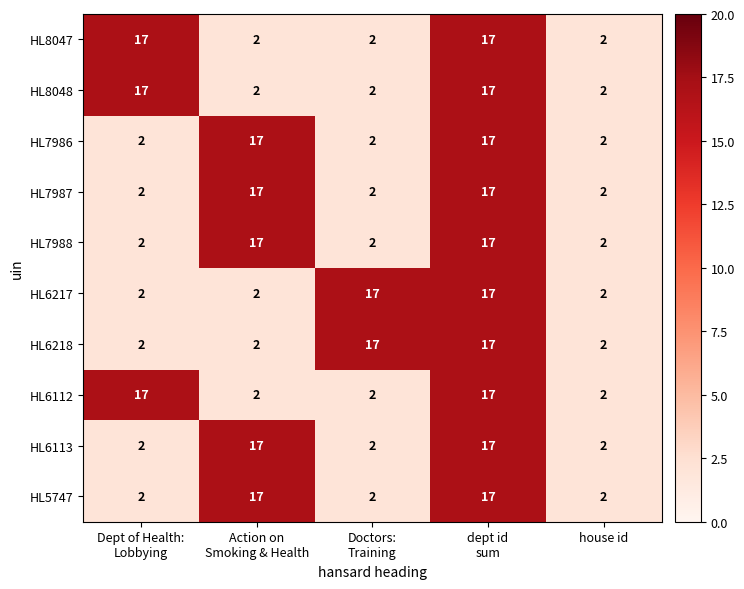

What is the maximum value for HL6218?

17